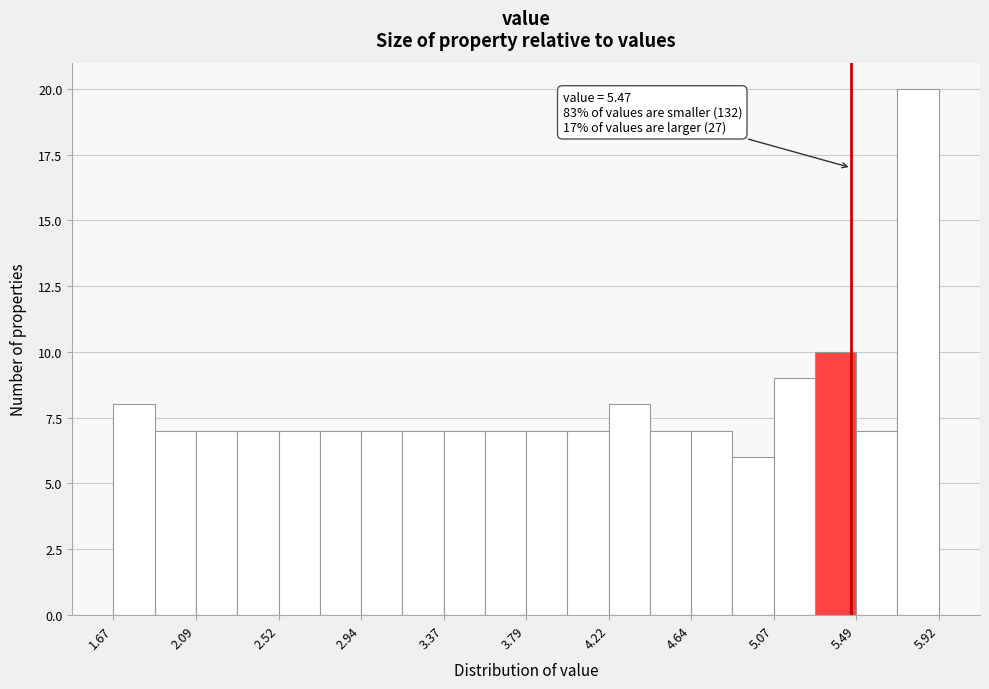

Which range on the x-axis has the tallest bar?

5.70 to 5.90